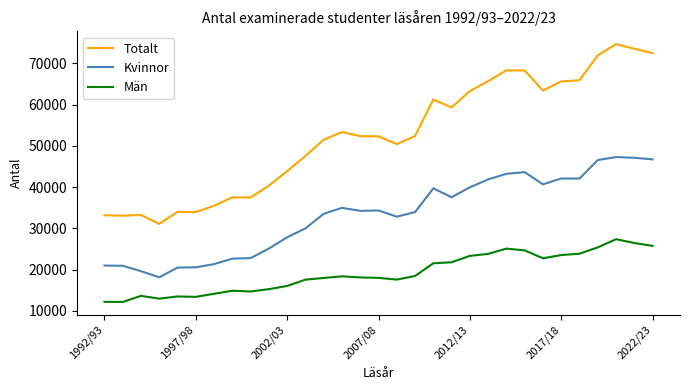

What is the minimum value for Totalt?

31087